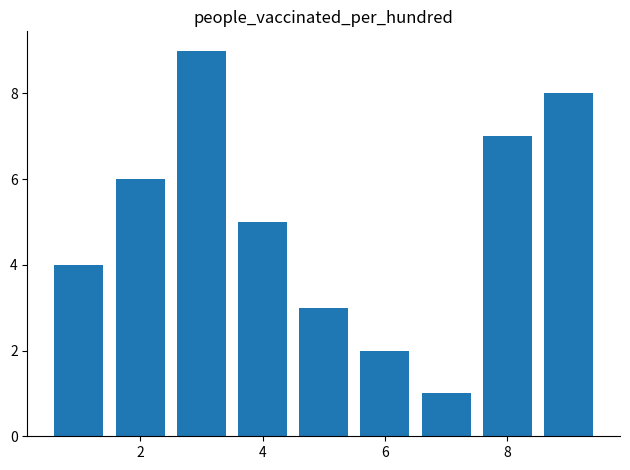

What is the average value?

5